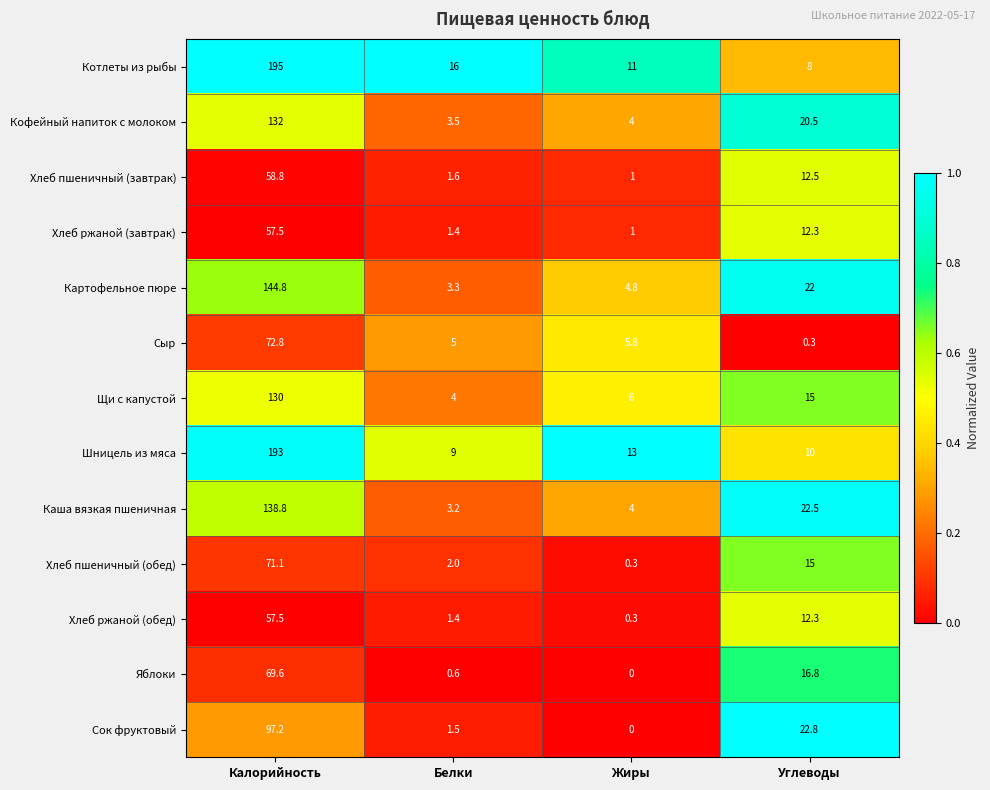

Which series has the largest range (max minus min)?

Котлеты из рыбы